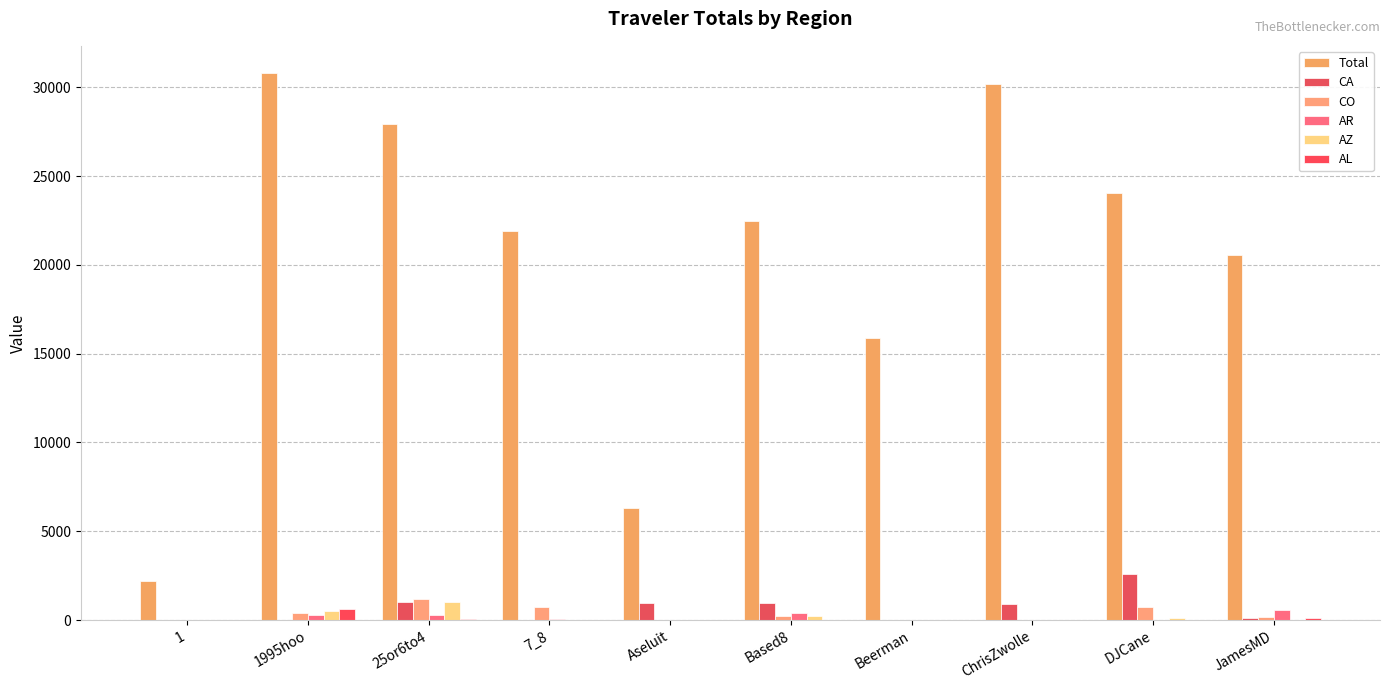

Is the value of CO at 7_8 greater than the value of Total at 25or6to4?

No